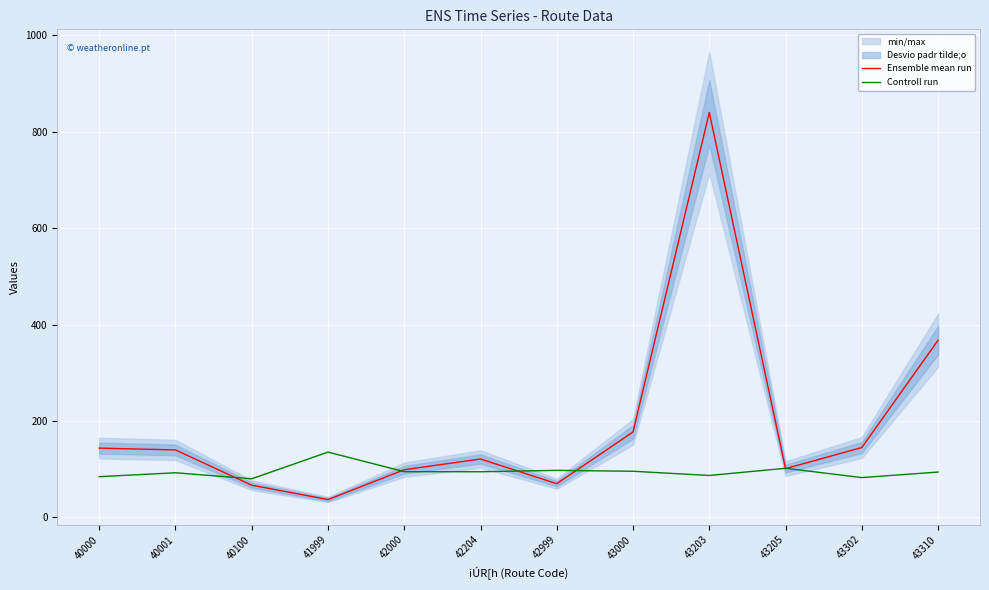

Is the value of Ensemble mean run at 43302 greater than the value of Controll run at 43205?

Yes